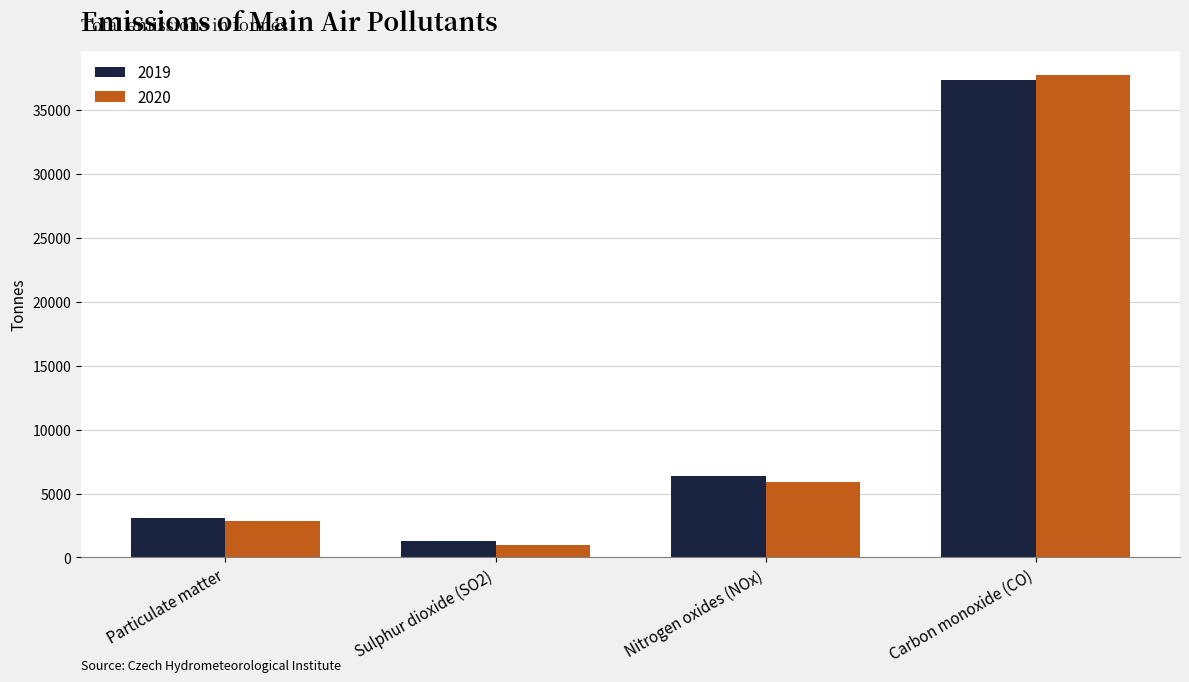

At which label does 2019 reach its peak?

Carbon monoxide (CO)